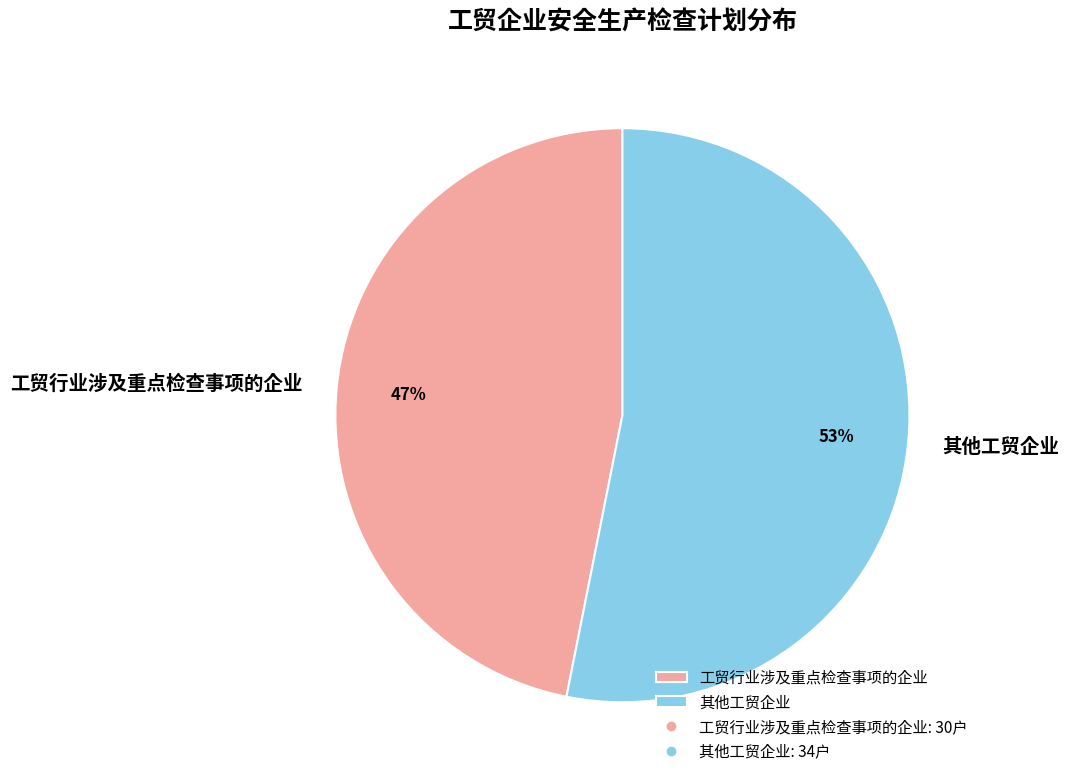

Combined, do 其他工贸企业 and 工贸行业涉及重点检查事项的企业 account for over 50%?

Yes